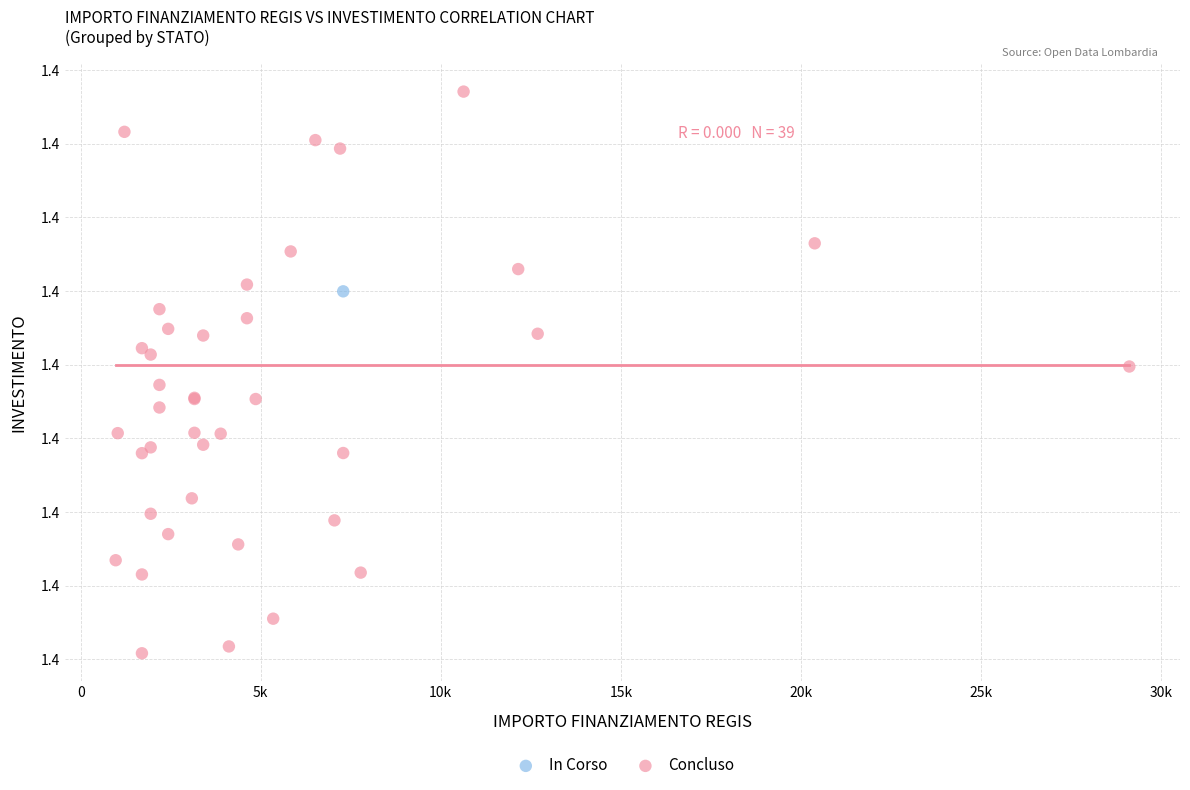

What are all the series names shown in the legend?

In Corso, Concluso